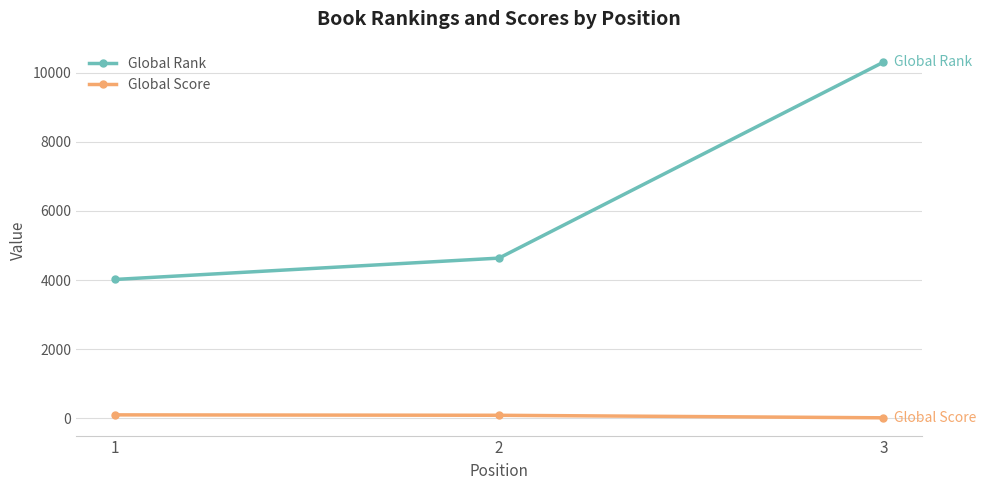

Is this an area chart (filled region under the line)?

No